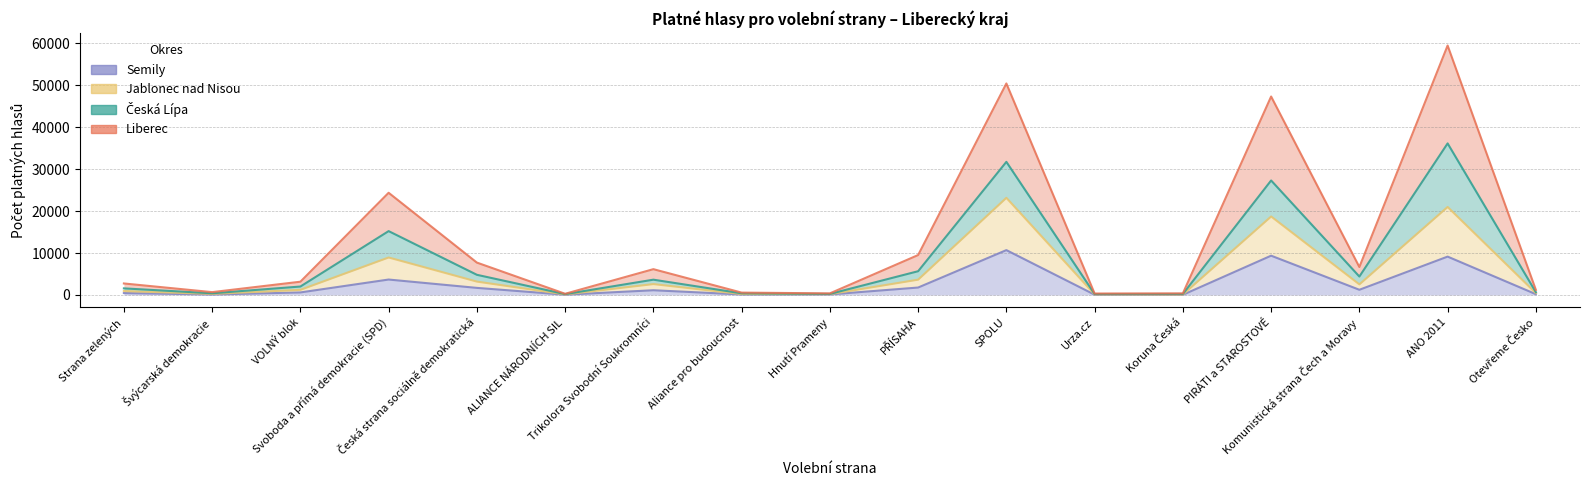

Where is the first local maximum for Semily?

Svoboda a přímá demokracie (SPD)